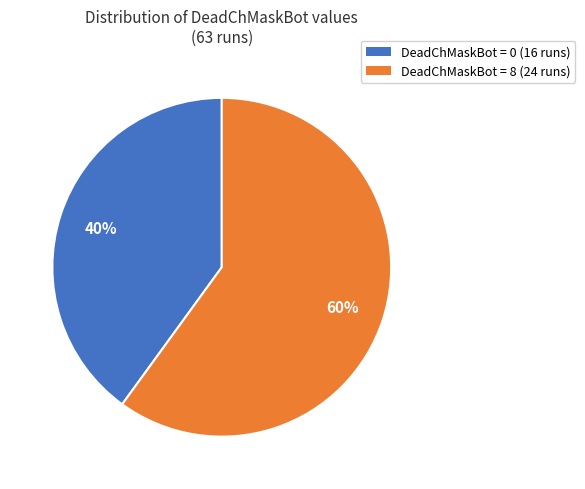

Rank the categories by value from lowest to highest.

DeadChMaskBot = 0 (16 runs), DeadChMaskBot = 8 (24 runs)